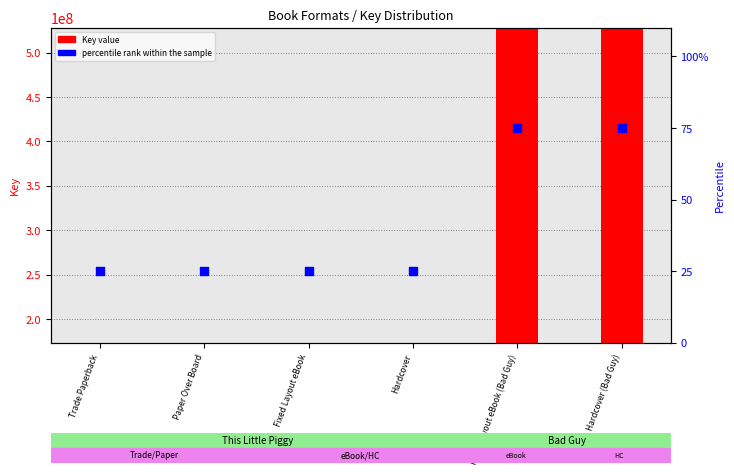

Is the value of percentile rank within the sample at Hardcover (Bad Guy) greater than the value of Key value at Fixed Layout eBook?

Yes